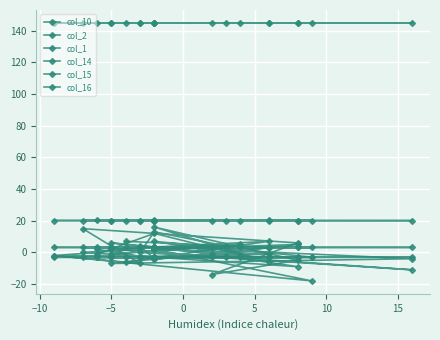

True or false: col_16 and col_1 intersect in this chart.

False